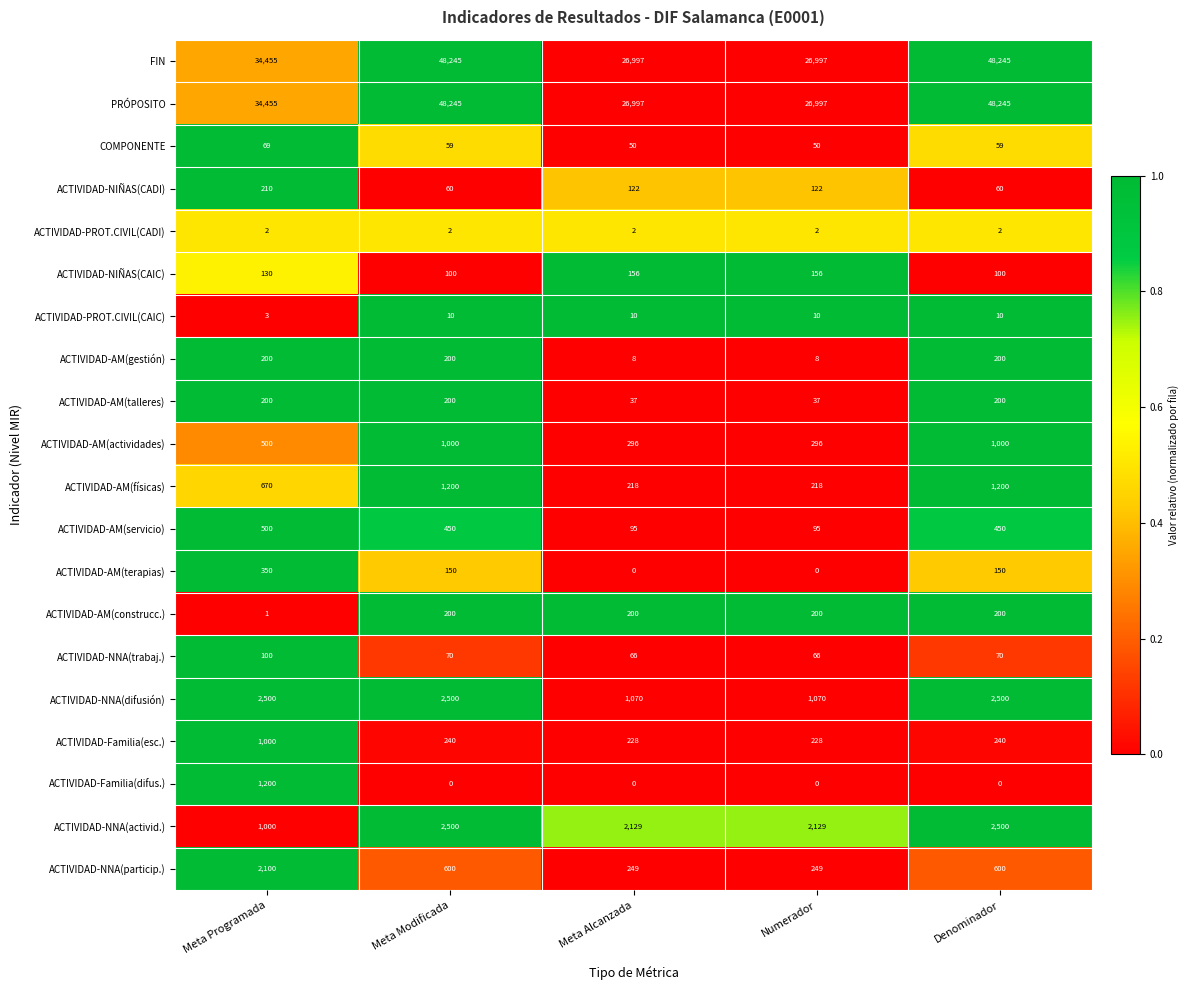

What is the difference between the highest and lowest values at Meta Programada?

34454